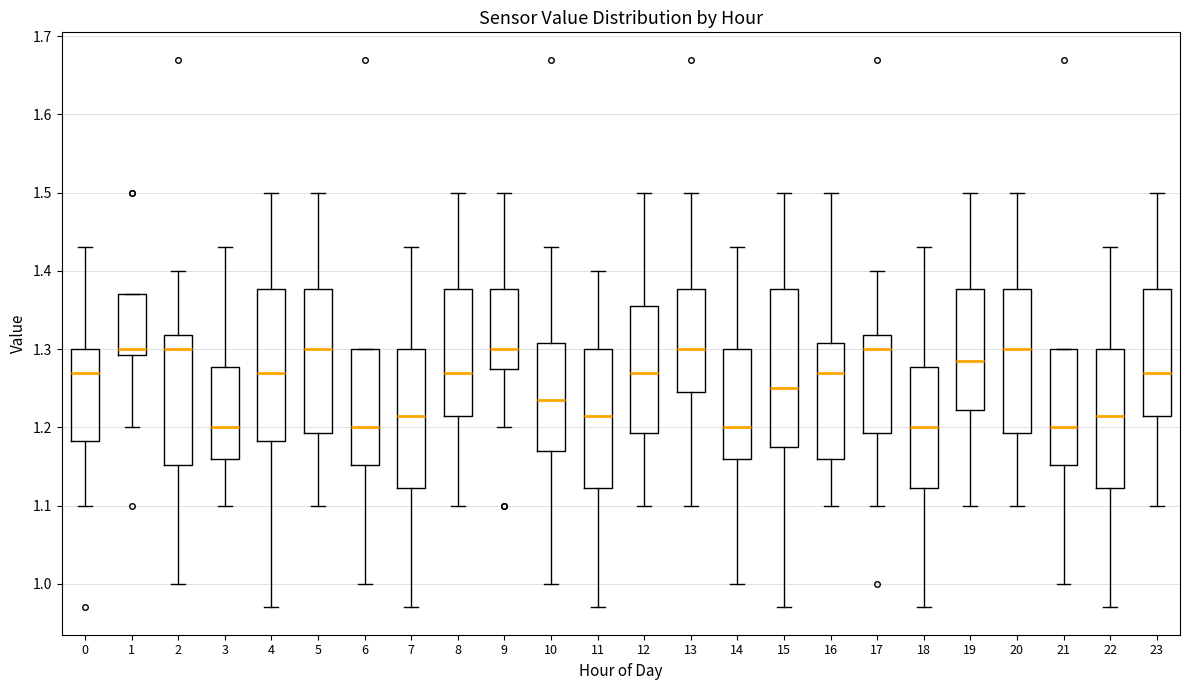

Reading left to right, read every box against the y-axis: the position of its median line, the range the box covers, and the ends of its whiskers. The values are not printed on the chart, so give them approximately, as read against the axis.

0: median 1.27, box 1.18 to 1.30, whiskers 1.10 to 1.43
1: median 1.30, box 1.29 to 1.37, whiskers 1.20 to 1.37
2: median 1.30, box 1.15 to 1.32, whiskers 1.00 to 1.40
3: median 1.20, box 1.16 to 1.28, whiskers 1.10 to 1.43
4: median 1.27, box 1.18 to 1.38, whiskers 0.97 to 1.50
5: median 1.30, box 1.19 to 1.38, whiskers 1.10 to 1.50
6: median 1.20, box 1.15 to 1.30, whiskers 1.00 to 1.30
7: median 1.22, box 1.12 to 1.30, whiskers 0.97 to 1.43
8: median 1.27, box 1.22 to 1.38, whiskers 1.10 to 1.50
9: median 1.30, box 1.28 to 1.38, whiskers 1.20 to 1.50
10: median 1.24, box 1.17 to 1.31, whiskers 1.00 to 1.43
11: median 1.22, box 1.12 to 1.30, whiskers 0.97 to 1.40
12: median 1.27, box 1.19 to 1.36, whiskers 1.10 to 1.50
13: median 1.30, box 1.25 to 1.38, whiskers 1.10 to 1.50
14: median 1.20, box 1.16 to 1.30, whiskers 1.00 to 1.43
15: median 1.25, box 1.18 to 1.38, whiskers 0.97 to 1.50
16: median 1.27, box 1.16 to 1.31, whiskers 1.10 to 1.50
17: median 1.30, box 1.19 to 1.32, whiskers 1.10 to 1.40
18: median 1.20, box 1.12 to 1.28, whiskers 0.97 to 1.43
19: median 1.29, box 1.22 to 1.38, whiskers 1.10 to 1.50
20: median 1.30, box 1.19 to 1.38, whiskers 1.10 to 1.50
21: median 1.20, box 1.15 to 1.30, whiskers 1.00 to 1.30
22: median 1.22, box 1.12 to 1.30, whiskers 0.97 to 1.43
23: median 1.27, box 1.22 to 1.38, whiskers 1.10 to 1.50